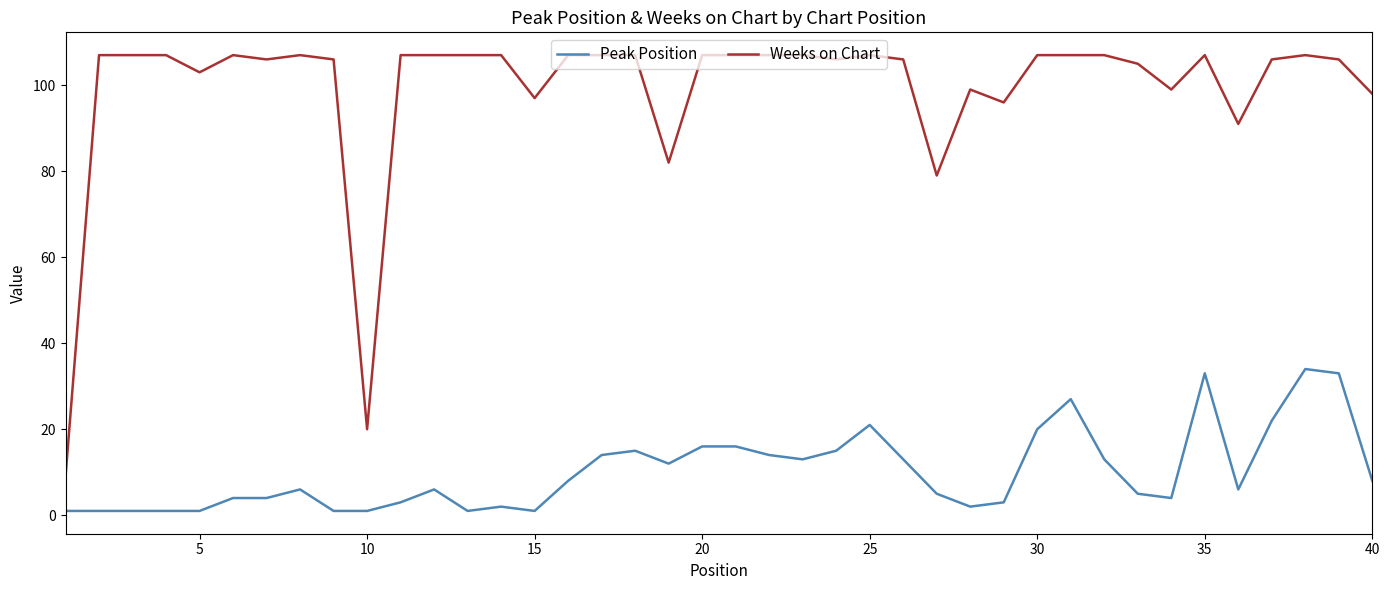

Rank the series by their maximum value, from highest to lowest.

Weeks on Chart, Peak Position